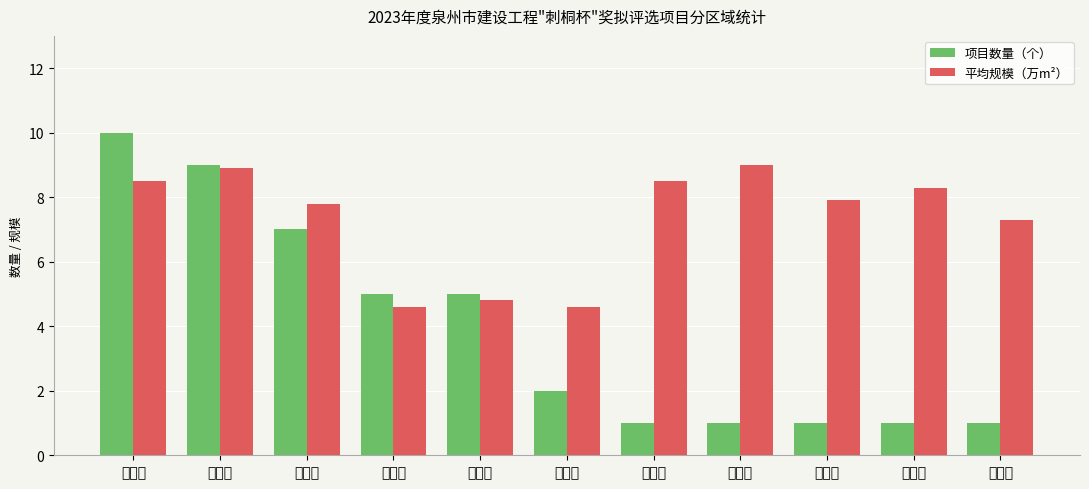

What are all the series names shown in the legend?

项目数量（个）, 平均规模（万m²）